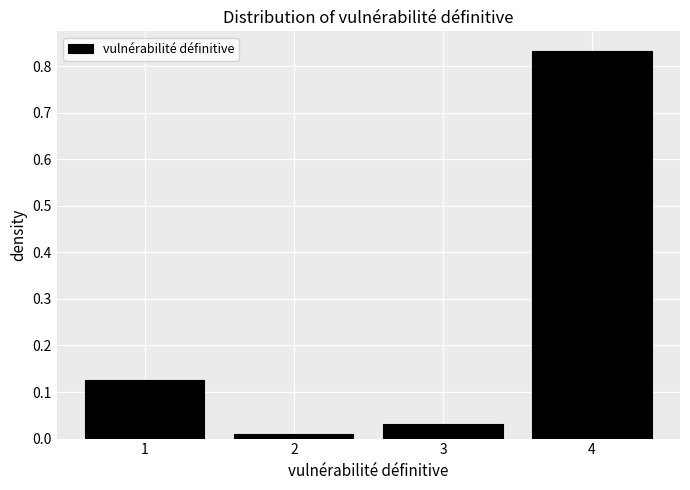

Reading left to right, transcribe this chart: for each bar, give the range it covers on the x-axis and its height. The values are not printed on the chart, so give them approximately, as read against the axis.

0.5 to 1.5: 0.13
1.5 to 2.5: 0.01
2.5 to 3.5: 0.03
3.5 to 4.5: 0.83